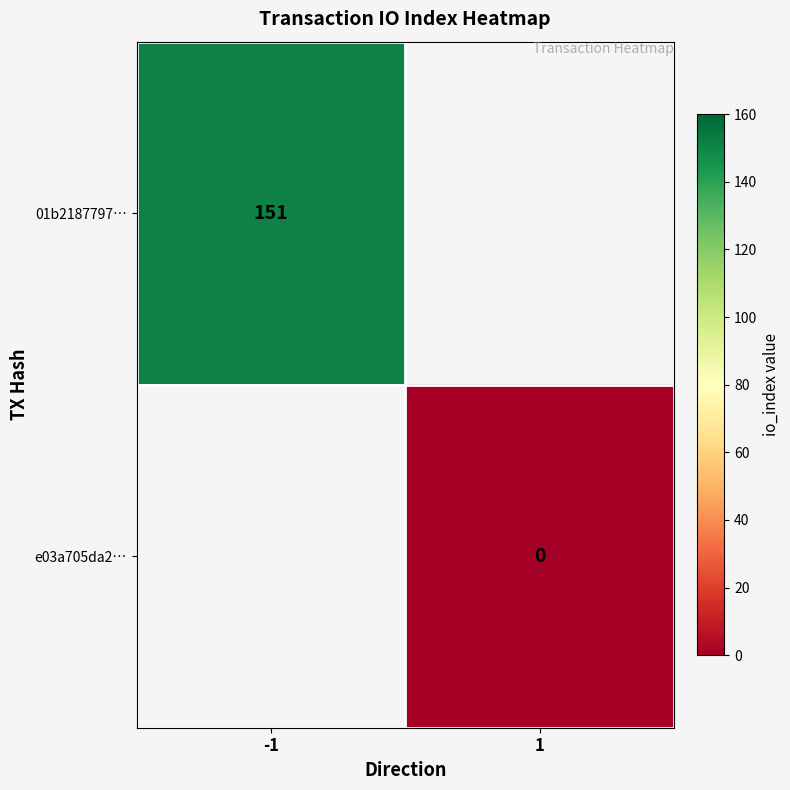

The value of 01b2187797… at -1 is 63. True or false?

False